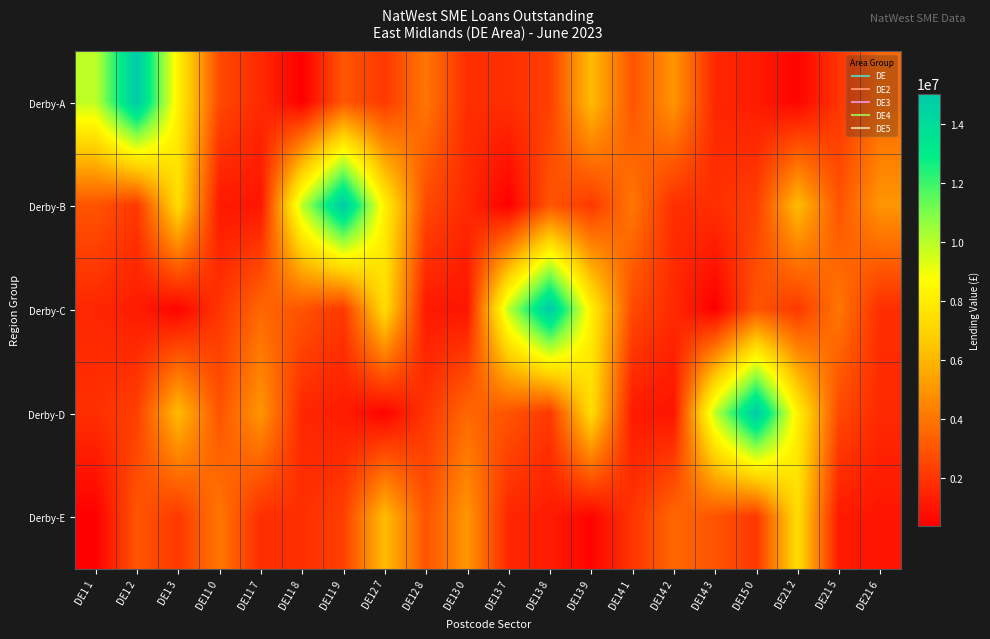

What is the maximum value shown in the chart?

15017821